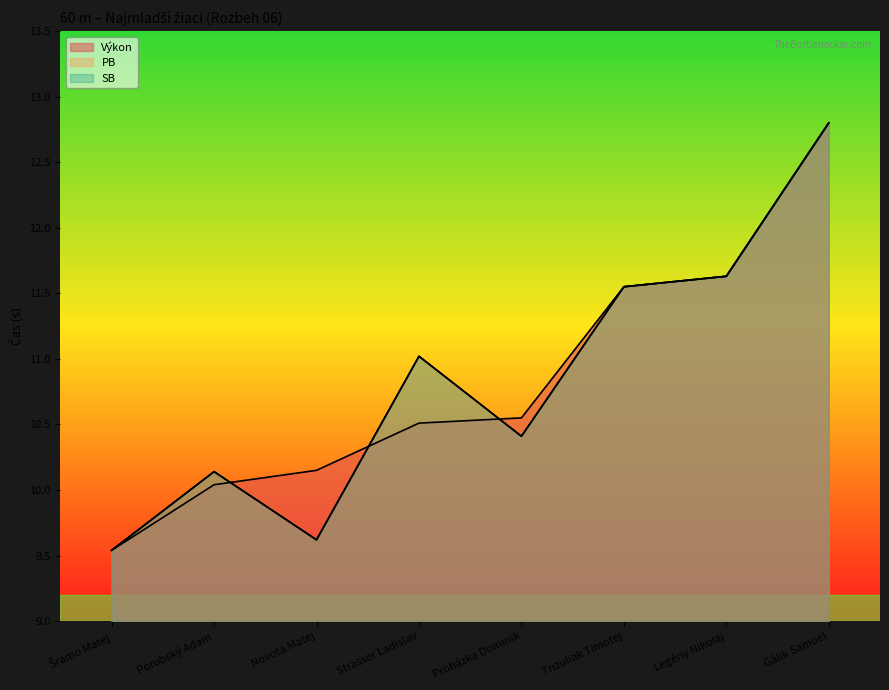

Where is SB nearest to the value 11?

Strasser Ladislav